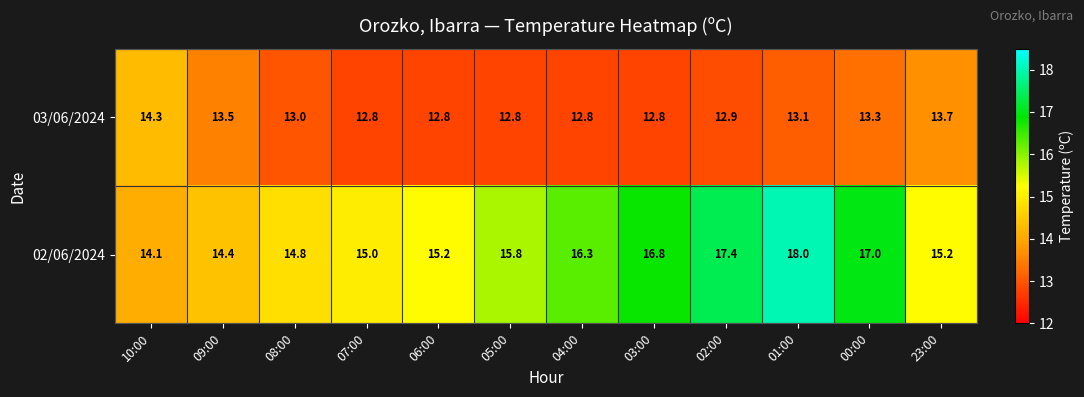

Is it true that 02/06/2024 equals 17.4 at 02:00?

True